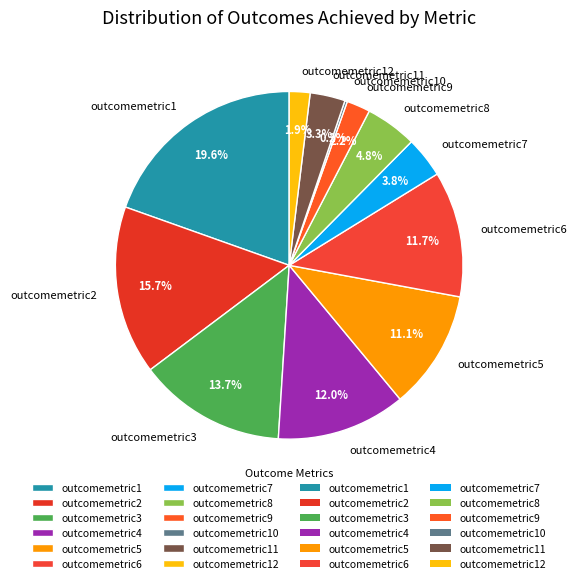

Is it true that outcomemetric2 is 16% of the pie?

True